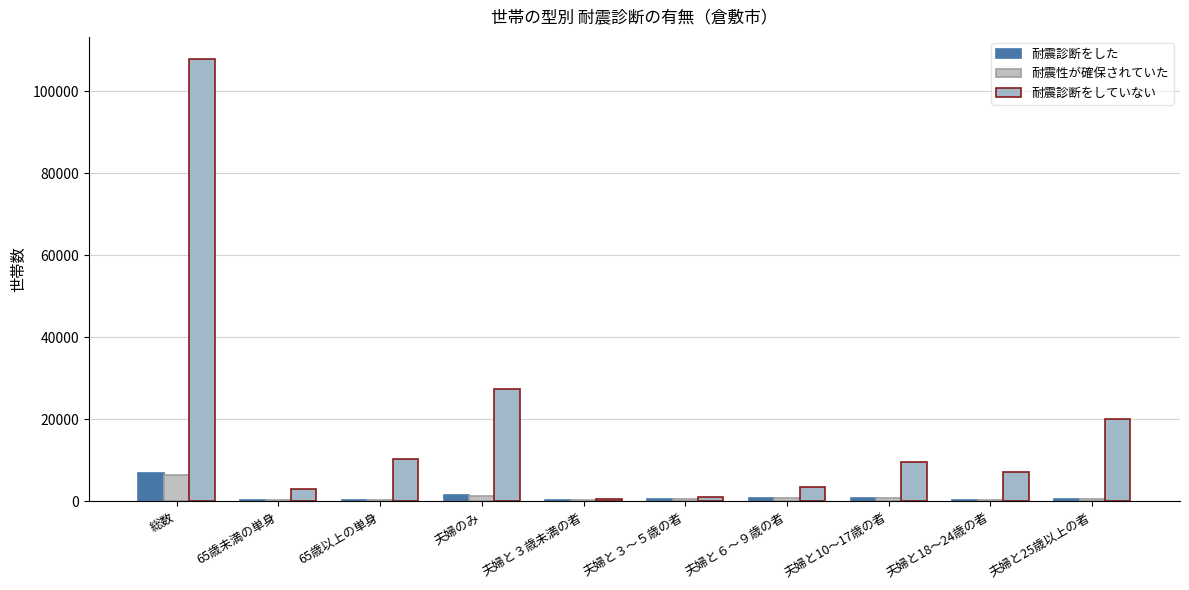

Which series has the largest total across all categories?

耐震診断をしていない